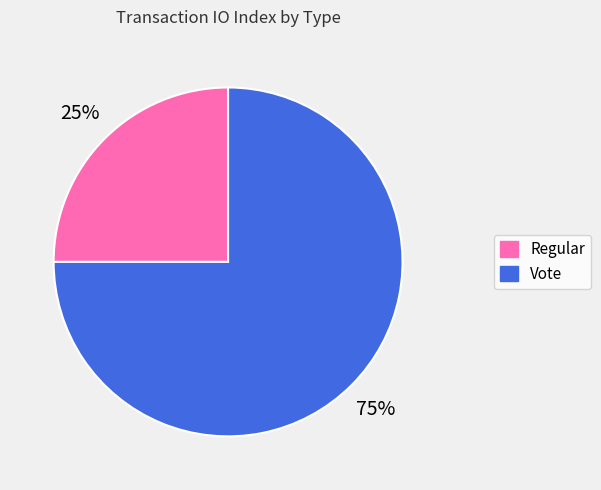

What percentage is the Regular slice, to the nearest percent?

25%